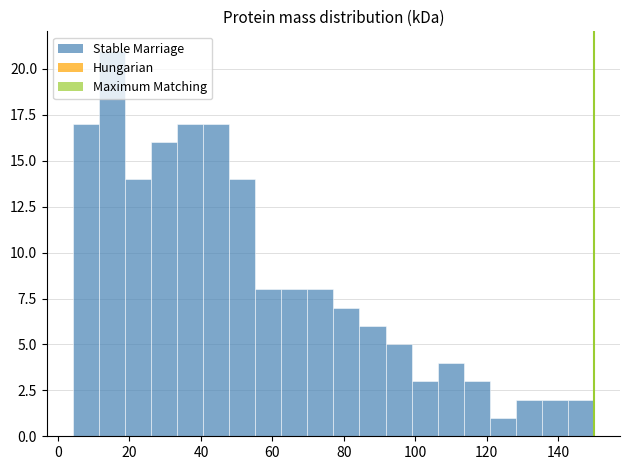

Read against the x-axis, roughly where is the centre of the tallest bar?

16